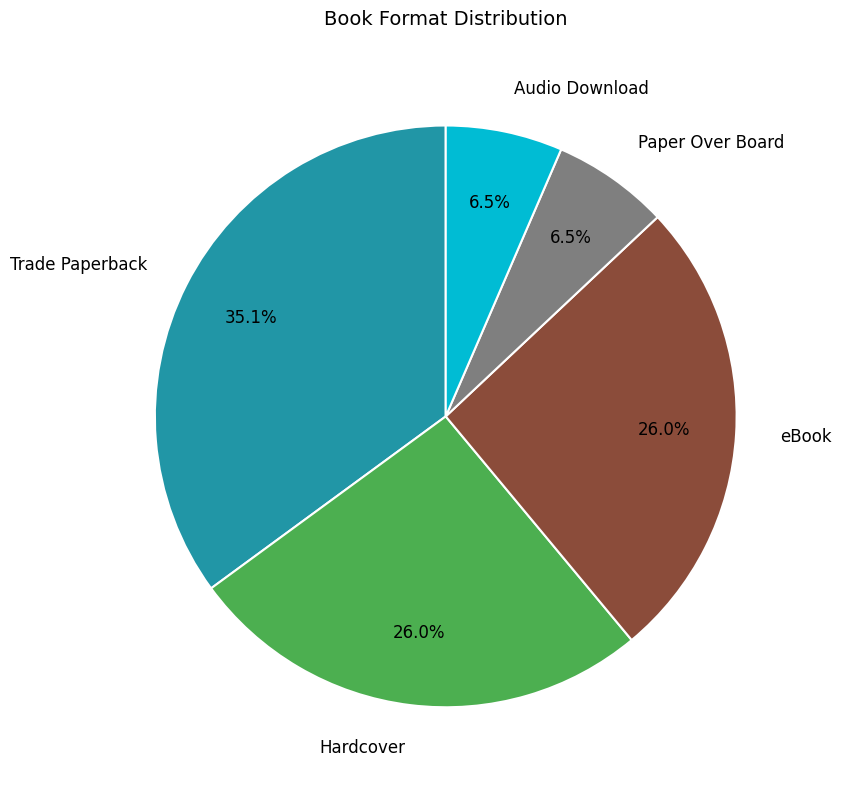

How much of the chart is everything except Paper Over Board?

93.5%